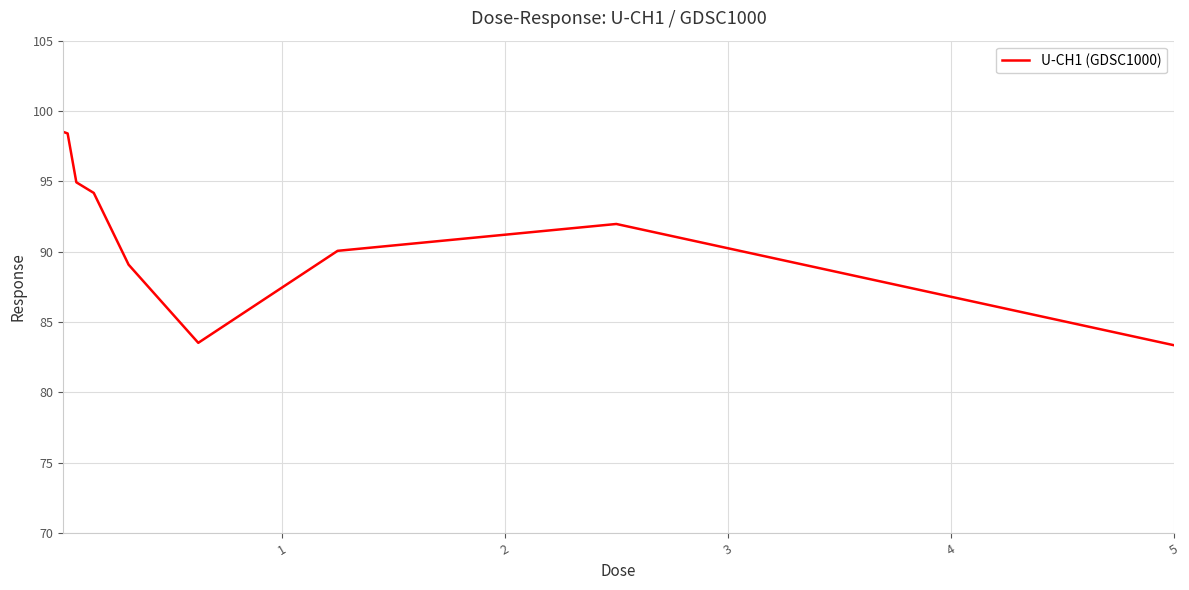

What is the smallest value displayed?

83.4